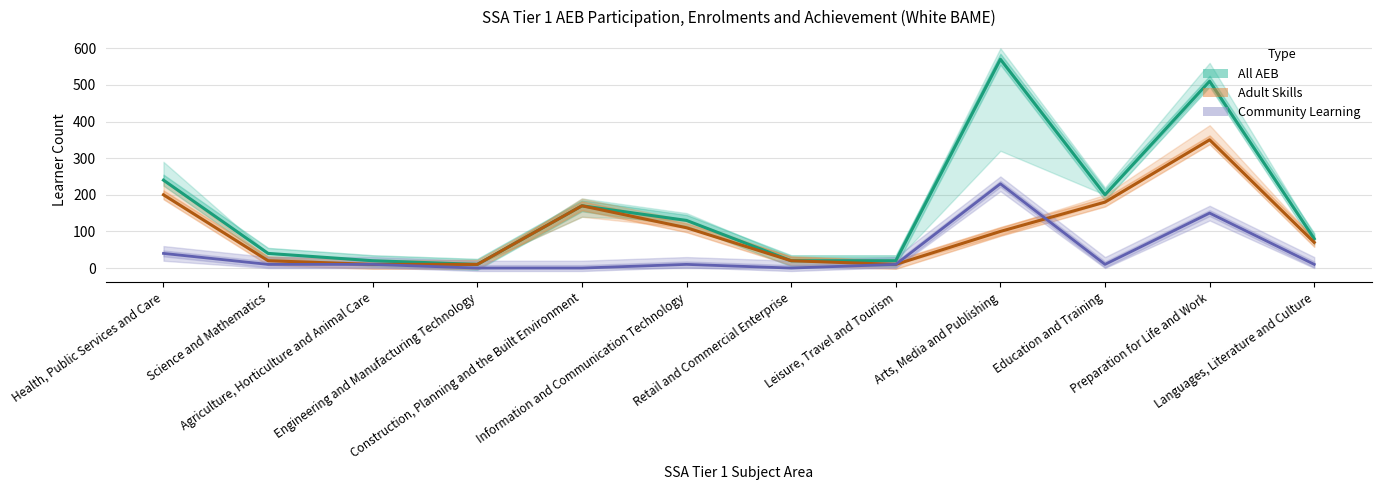

Is the value of All AEB Achievement at Science and Mathematics greater than the value of Adult Skills Achievement at Preparation for Life and Work?

No